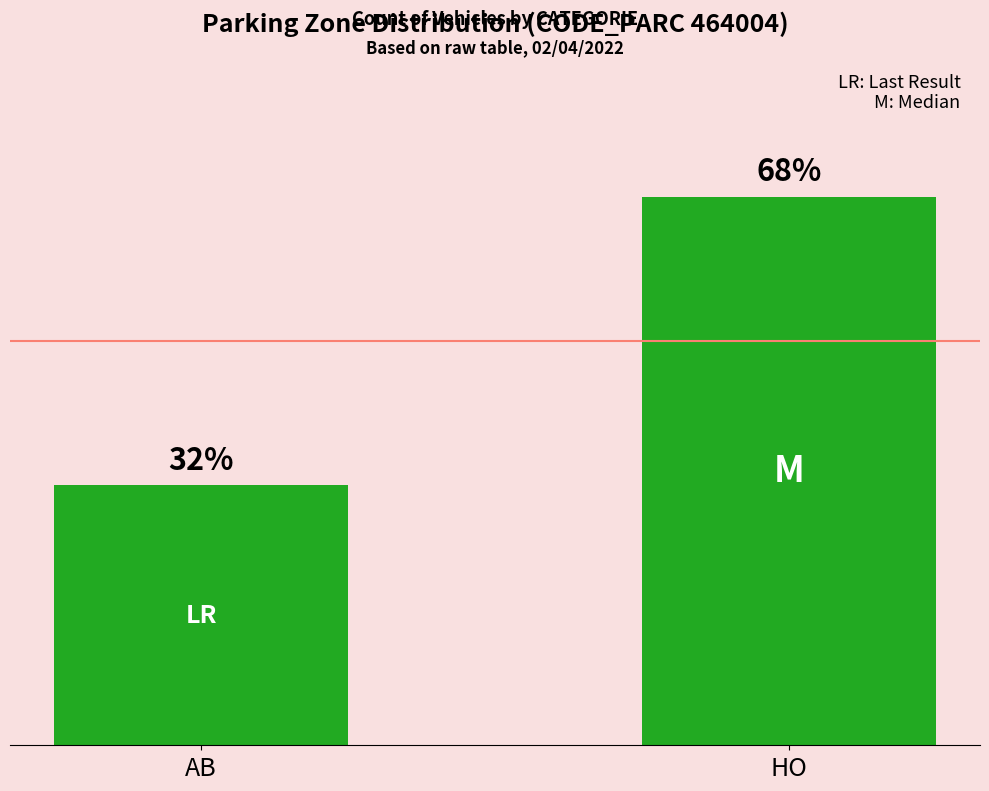

Does the chart contain any negative values?

No